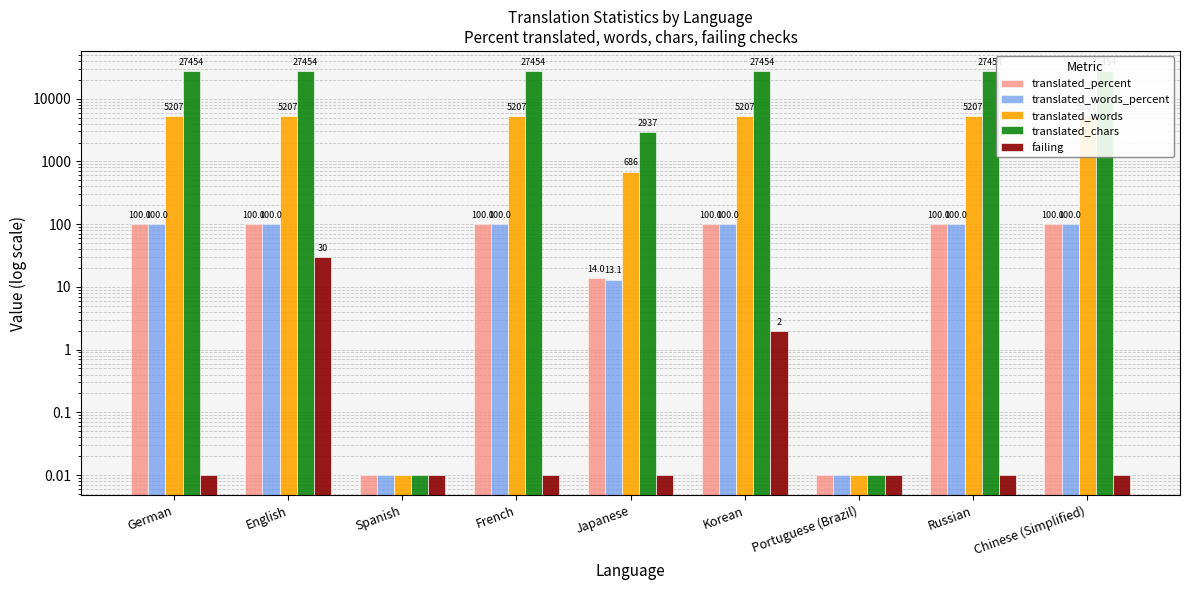

Which series has the largest total across all categories?

translated_chars